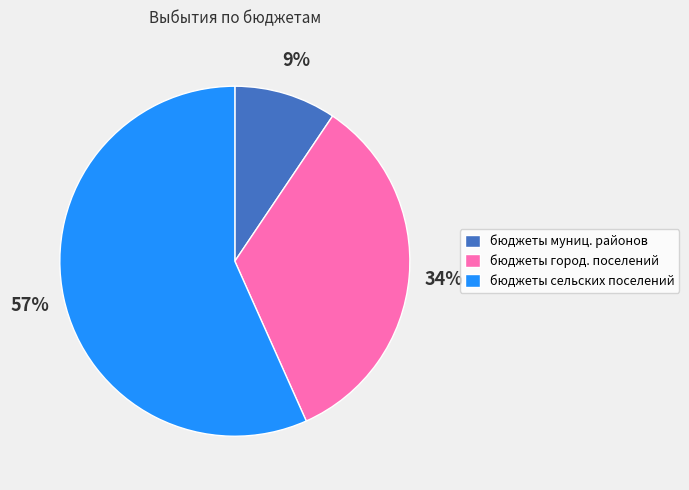

How many segments does this pie chart have?

3